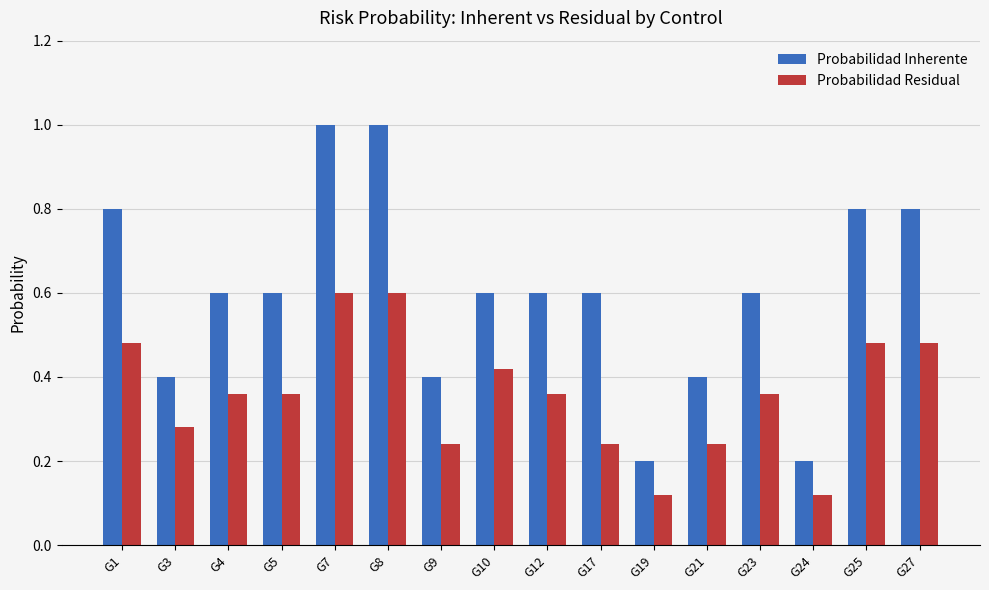

Which series has the largest total across all categories?

Probabilidad Inherente